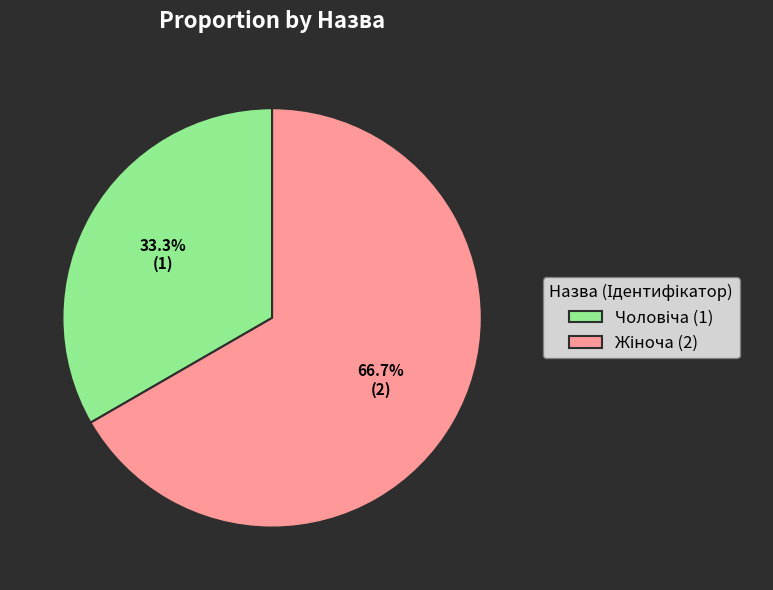

Does any single category account for the majority?

Yes